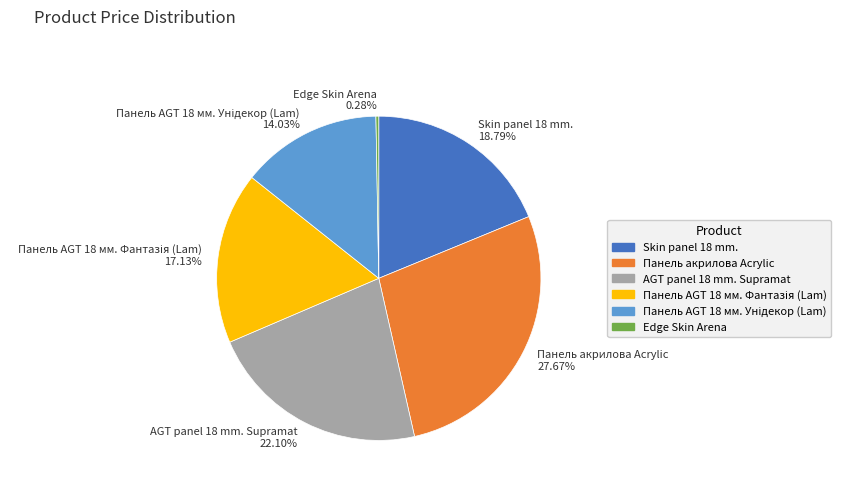

To the nearest percent, what is the difference between the AGT panel 18 mm. Supramat and Skin panel 18 mm. slice percentages?

3%